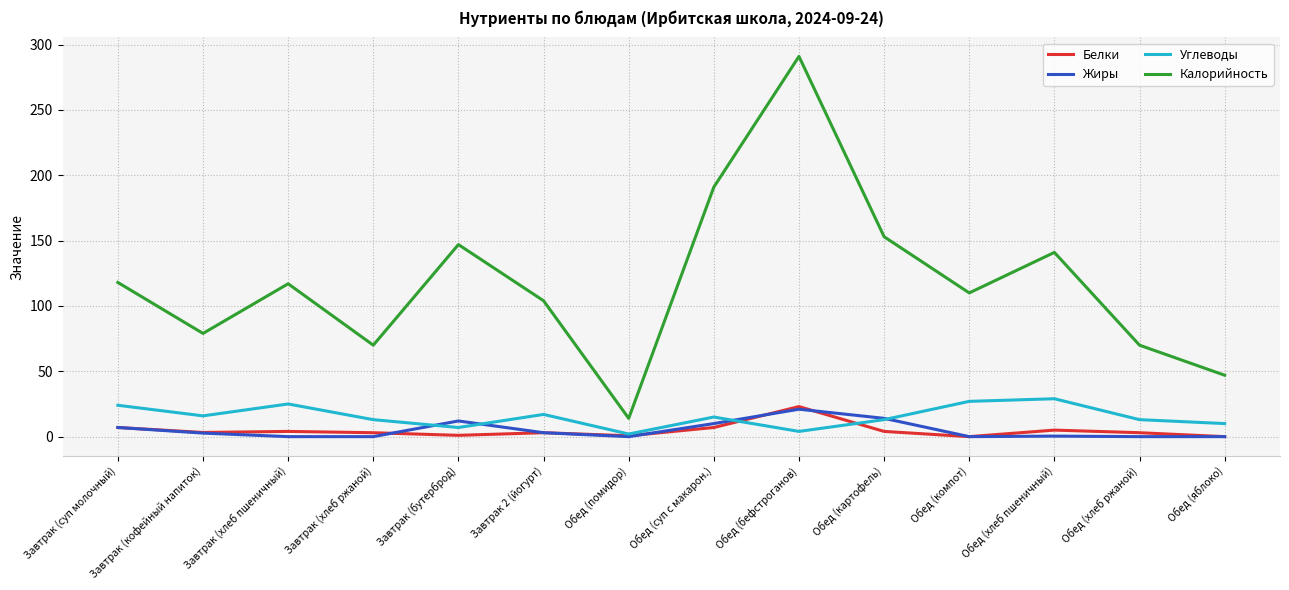

The Жиры series shows 0.0 at Обед (хлеб ржаной). True or false?

True